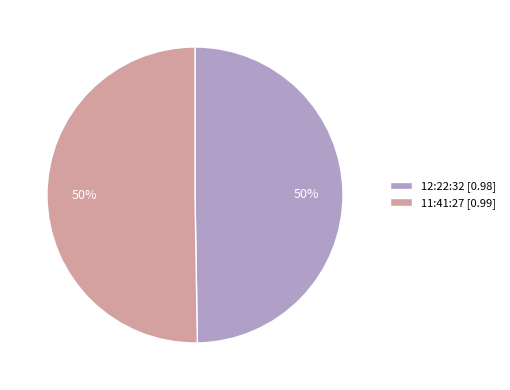

Do 11:41:27 [0.99] and 12:22:32 [0.98] together represent more than half of the pie?

Yes